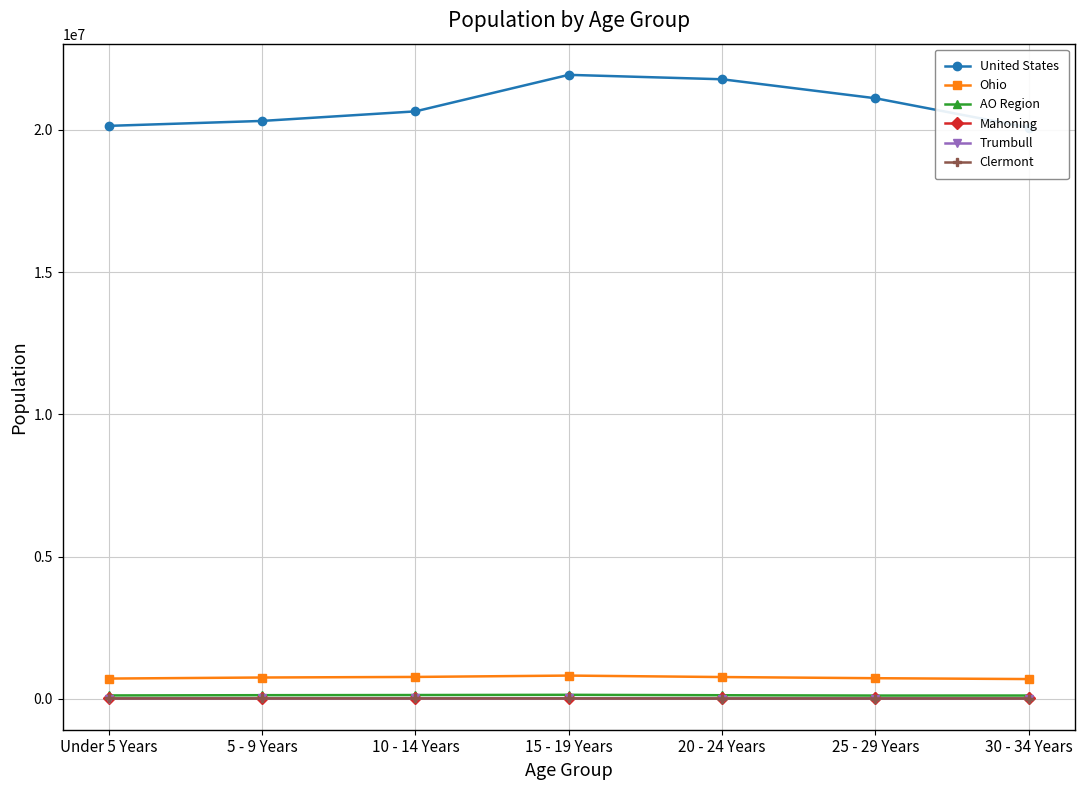

List the labels in order of AO Region value, largest first.

15 - 19 Years, 10 - 14 Years, 5 - 9 Years, 20 - 24 Years, Under 5 Years, 30 - 34 Years, 25 - 29 Years